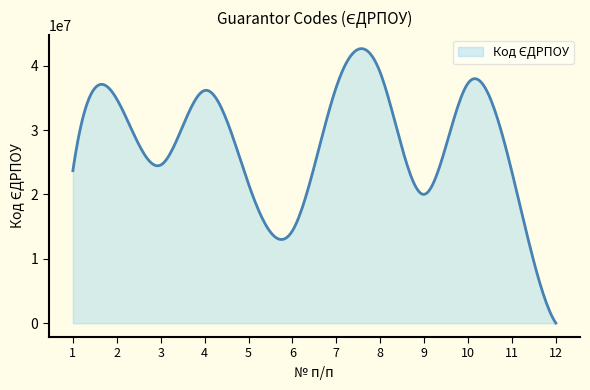

What is the maximum value shown in the chart?

42646774.8